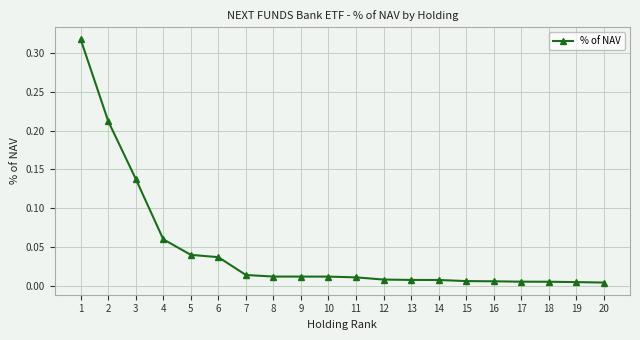

What is the sum of all values?

0.9